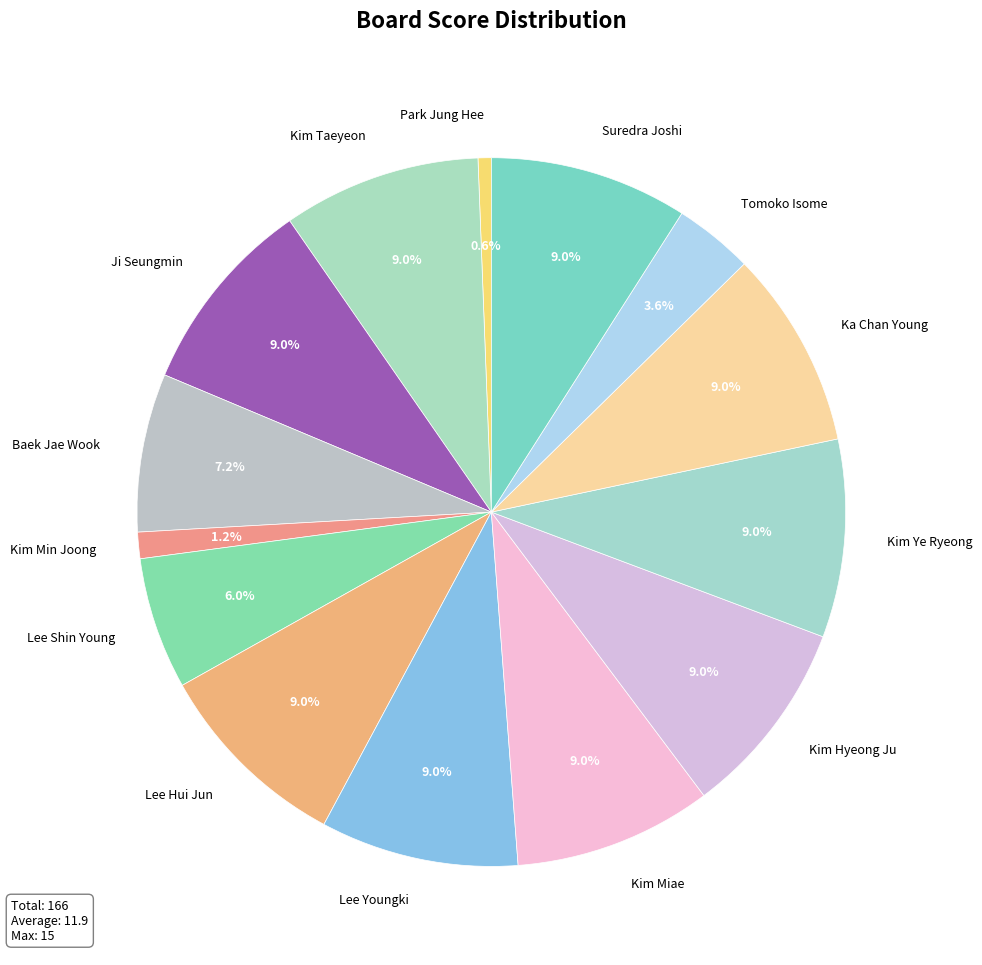

What portion of the pie excludes Kim Min Joong?

98.8%